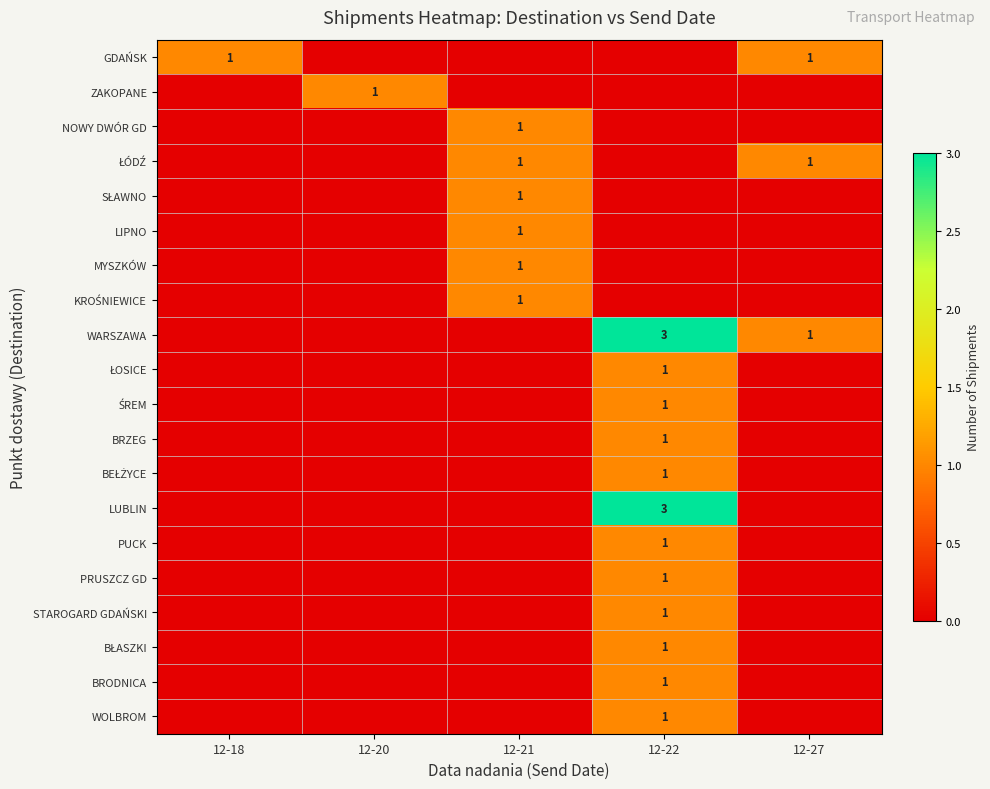

The GDAŃSK series shows 2 at 12-18. True or false?

False